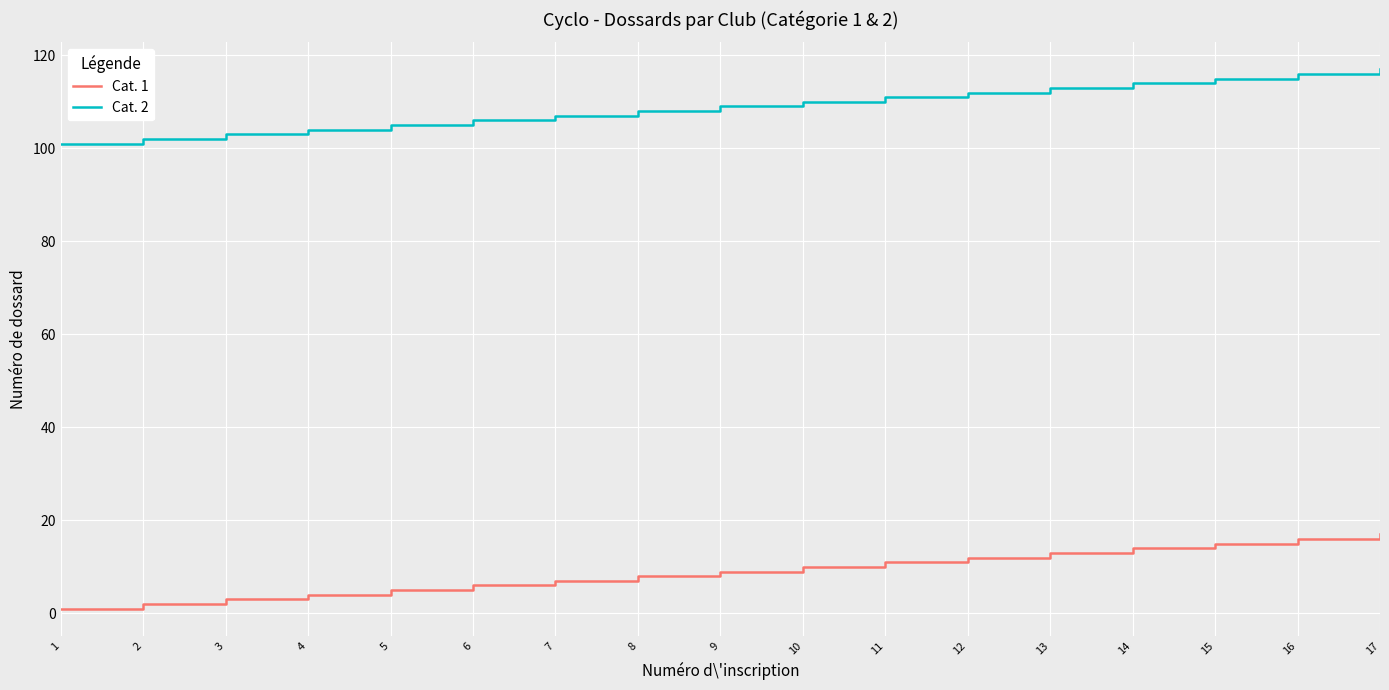

How many lines are shown in the chart?

2